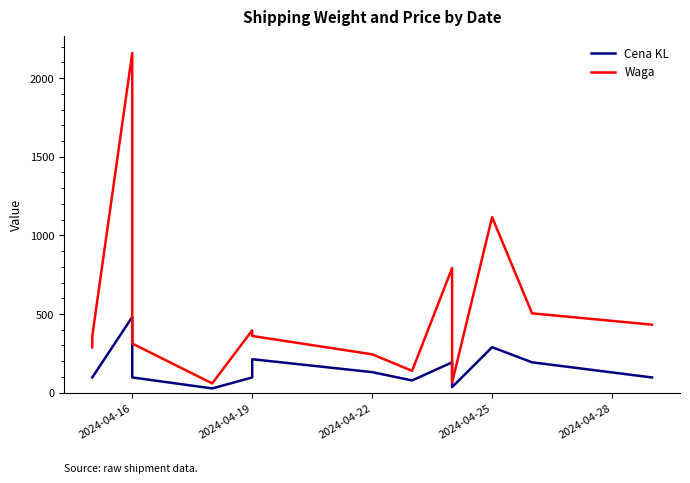

At which label does Cena KL first exceed 96?

2024-04-16